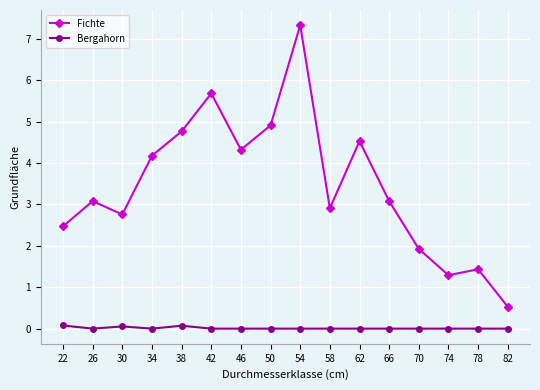

True or false: Bergahorn and Fichte intersect in this chart.

False